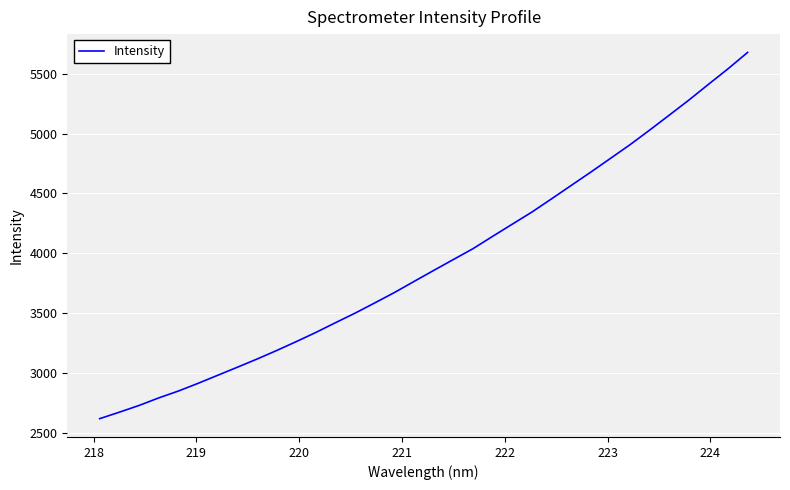

What is the difference between the maximum and minimum values?

3059.8